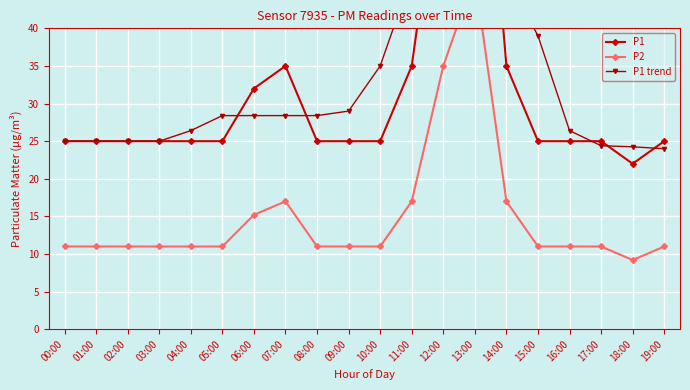

At which label does P1 reach its minimum?

18:00